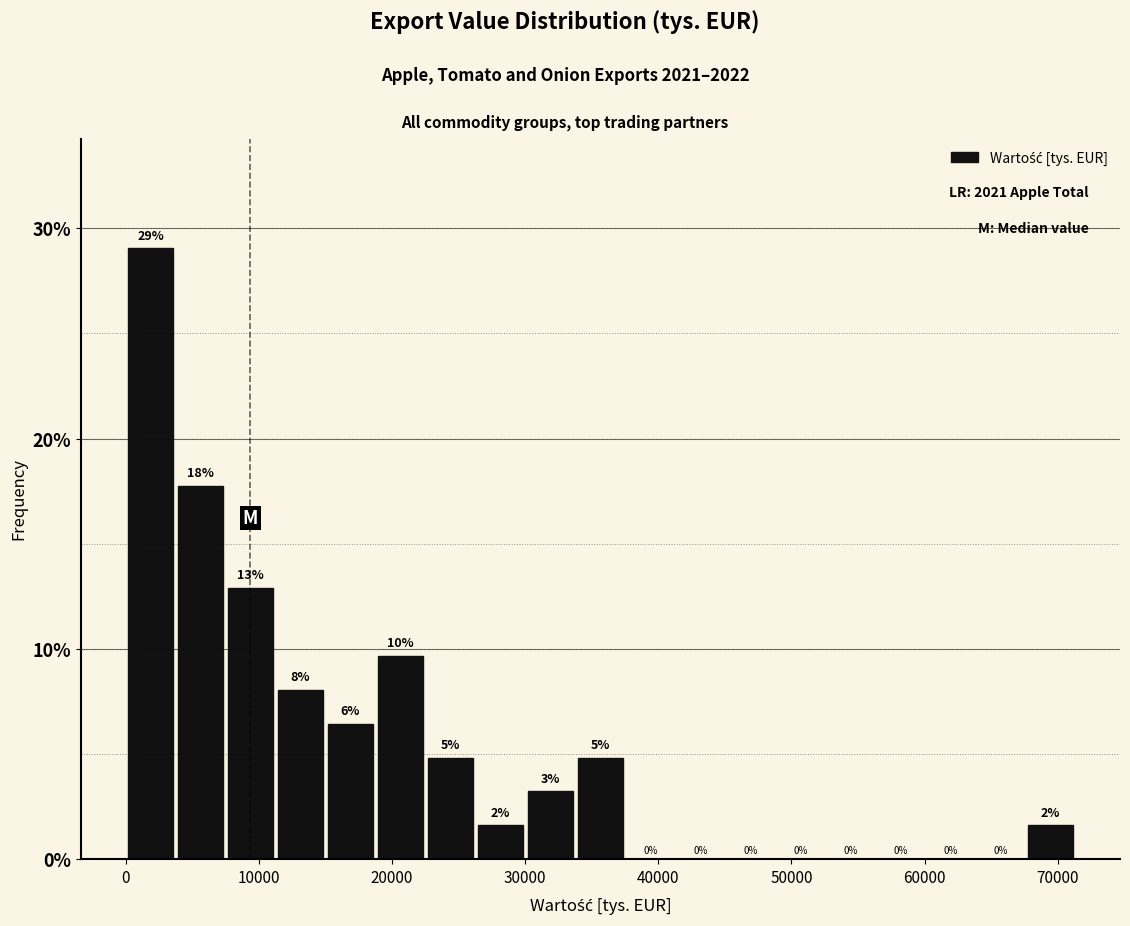

Around what value on the x-axis is the tallest bar? Give the approximate position of its centre, as read against the axis.

2000